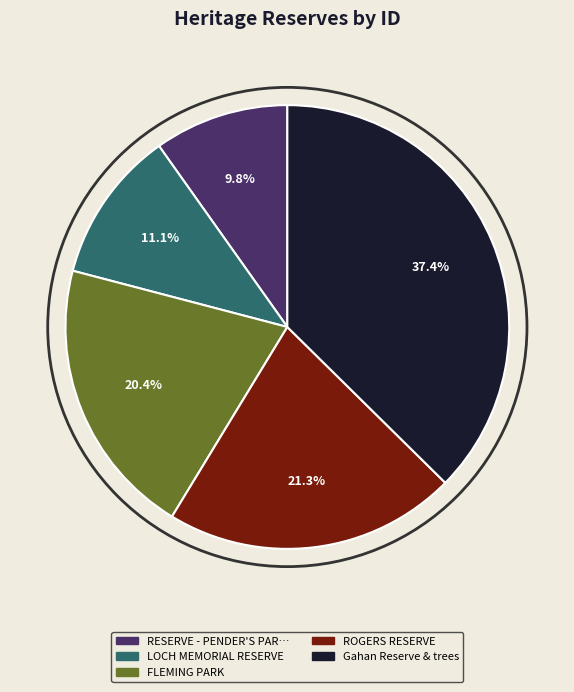

How many slices are in this pie chart?

5